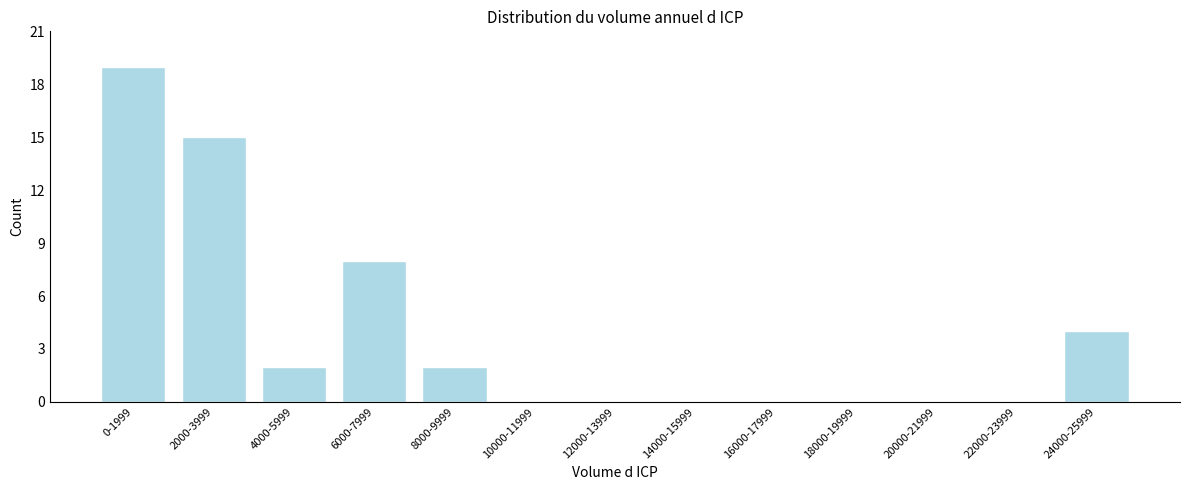

Reading left to right, what are all the values shown in this chart?

0-1999=19	2000-3999=15	4000-5999=2	6000-7999=8	8000-9999=2	10000-11999=0	12000-13999=0	14000-15999=0	16000-17999=0	18000-19999=0	20000-21999=0	22000-23999=0	24000-25999=4